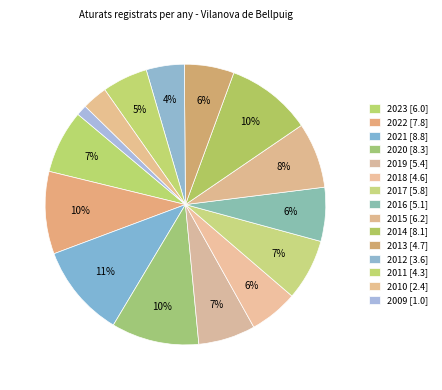

To the nearest percent, what is the average slice percentage?

7%